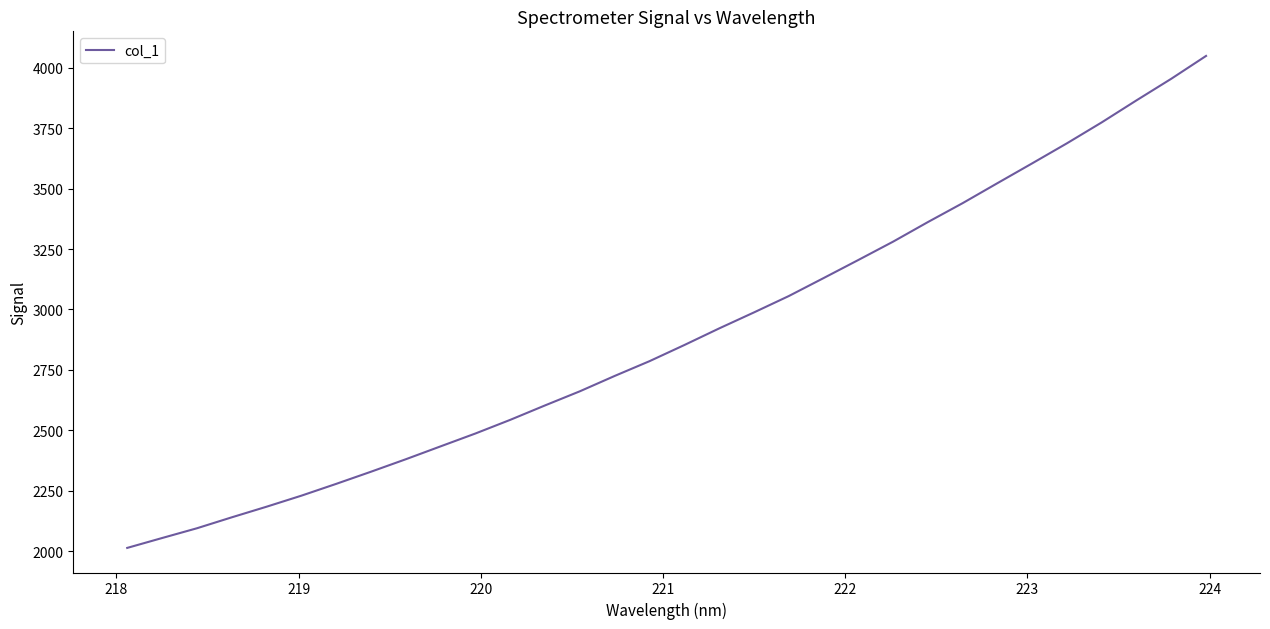

What is the smallest value displayed?

2013.2